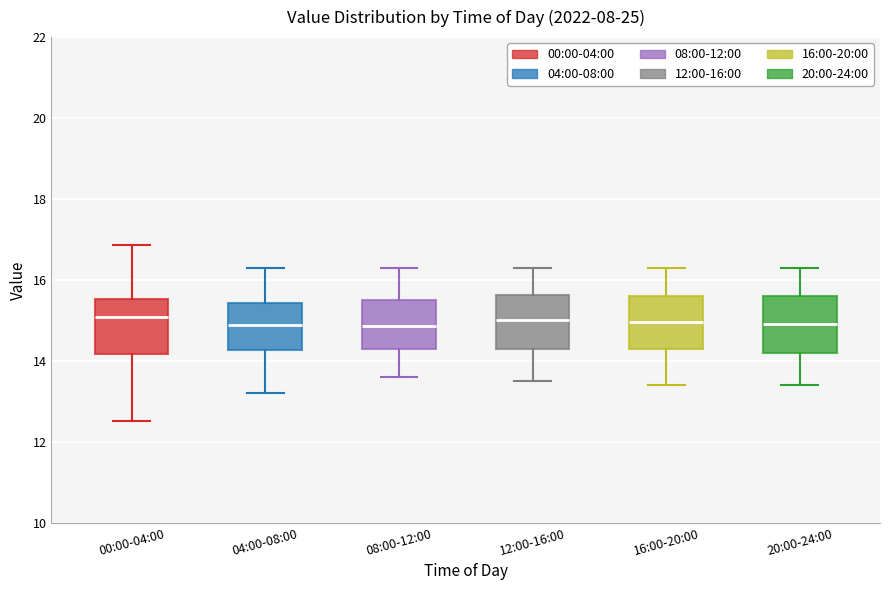

Reading left to right, transcribe this box plot: for each box, give where its median line is, the range the box spans, and where its two whiskers end, as read against the y-axis. The values are not printed on the chart, so give them approximately, as read against the axis.

00:00-04:00: median 15.0, box 14.2 to 15.6, whiskers 12.6 to 16.8
04:00-08:00: median 14.8, box 14.2 to 15.4, whiskers 13.2 to 16.4
08:00-12:00: median 14.8, box 14.4 to 15.6, whiskers 13.6 to 16.4
12:00-16:00: median 15.0, box 14.4 to 15.6, whiskers 13.6 to 16.4
16:00-20:00: median 15.0, box 14.4 to 15.6, whiskers 13.4 to 16.4
20:00-24:00: median 15.0, box 14.2 to 15.6, whiskers 13.4 to 16.4